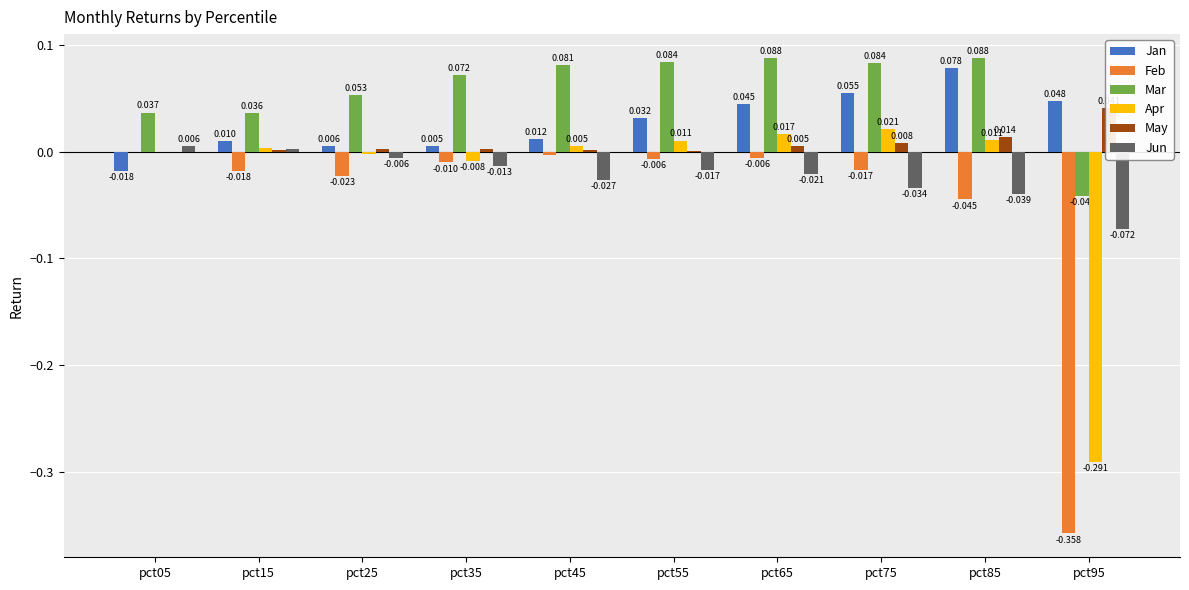

Rank the series by their maximum value, from highest to lowest.

Mar, Jan, May, Apr, Jun, Feb